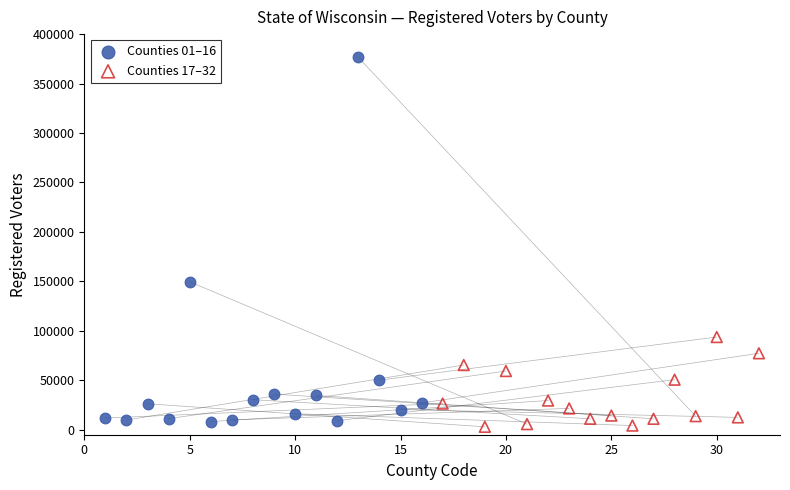

Which series reaches the maximum Y coordinate?

Counties 01–16